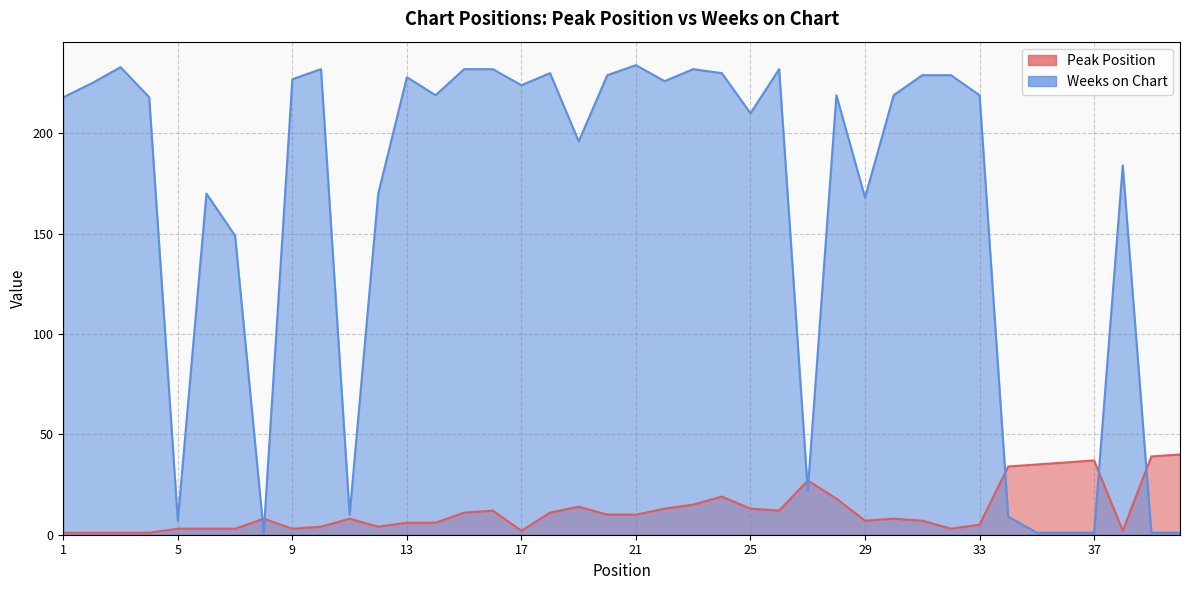

Which has a higher value, 15 or 29?

15